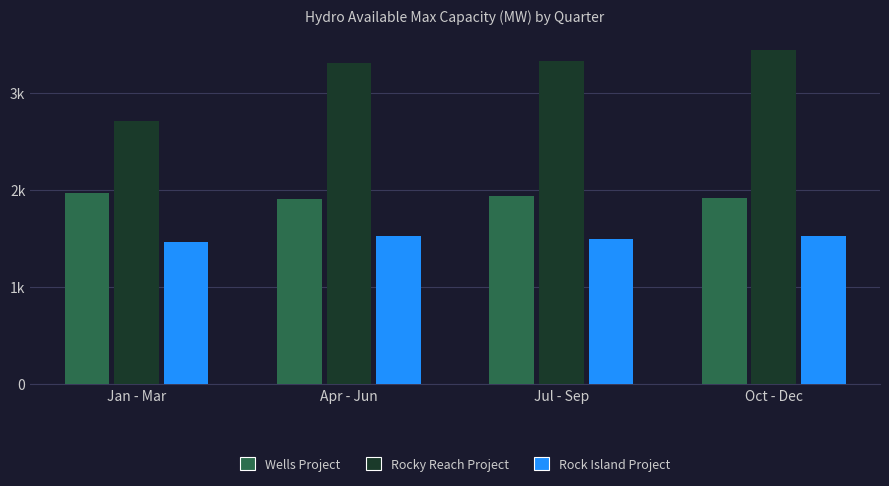

What is the label of the 2nd bar from the right?

Jul - Sep